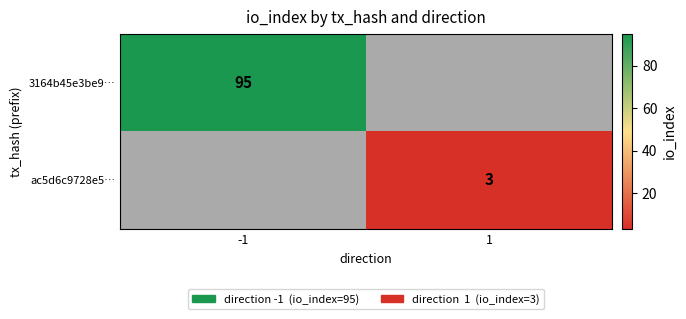

How many data points does each series have?

2